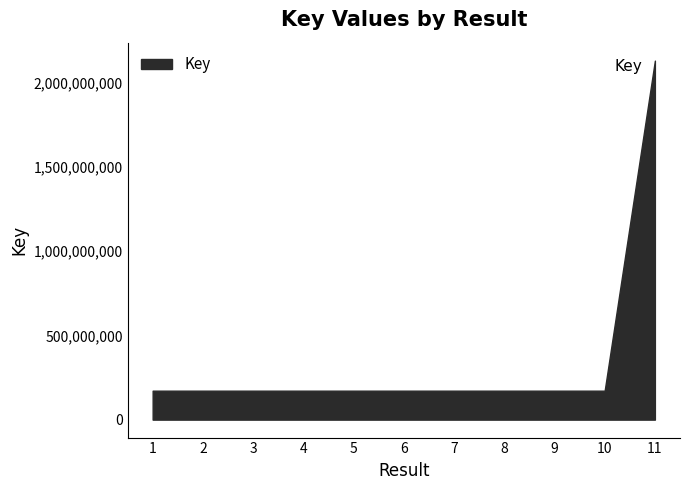

What is the change in value from 8 to 11?

+1958569504